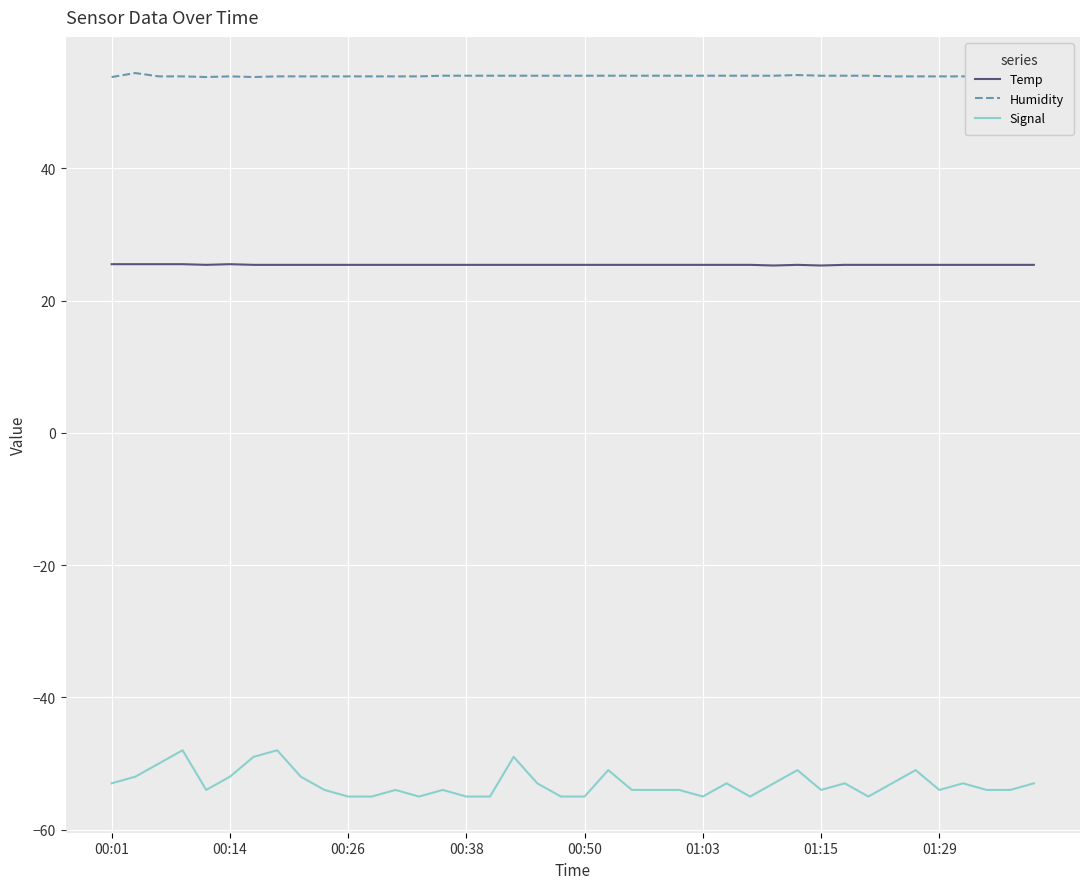

True or false: Temp and Signal intersect in this chart.

False